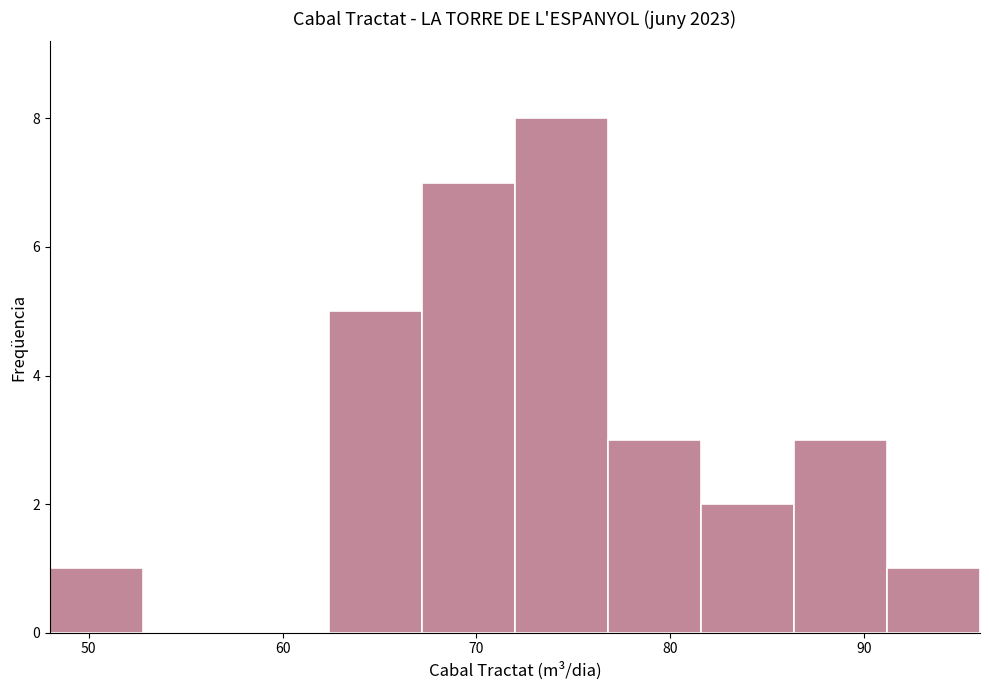

Reading left to right, list every bar in this chart as the range it spans on the x-axis followed by its height. Neither the bar edges nor the heights are printed on the chart, so give them approximately, as read against the axes.

48.0 to 52.8: 1
52.8 to 57.6: 0
57.6 to 62.4: 0
62.4 to 67.2: 5
67.2 to 72.0: 7
72.0 to 76.8: 8
76.8 to 81.6: 3
81.6 to 86.4: 2
86.4 to 91.2: 3
91.2 to 96.0: 1